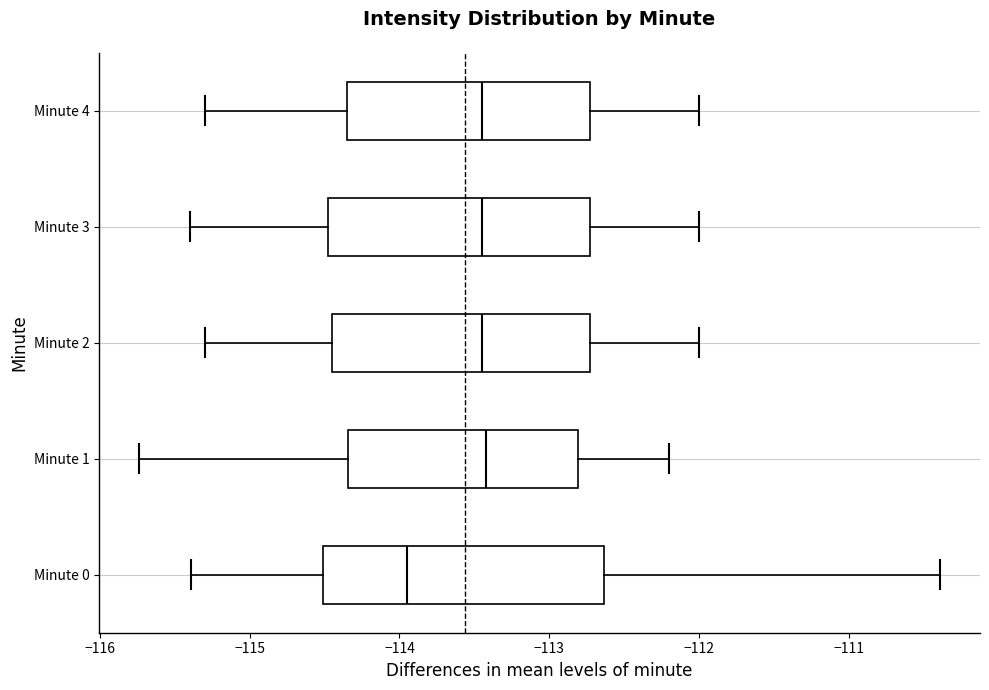

Reading bottom to top, read every box against the x-axis: the position of its median line, the range the box covers, and the ends of its whiskers. The values are not printed on the chart, so give them approximately, as read against the axis.

Minute 0: median -113.9, box -114.5 to -112.6, whiskers -115.4 to -110.4
Minute 1: median -113.4, box -114.3 to -112.8, whiskers -115.7 to -112.2
Minute 2: median -113.4, box -114.4 to -112.7, whiskers -115.3 to -112.0
Minute 3: median -113.4, box -114.5 to -112.7, whiskers -115.4 to -112.0
Minute 4: median -113.4, box -114.3 to -112.7, whiskers -115.3 to -112.0